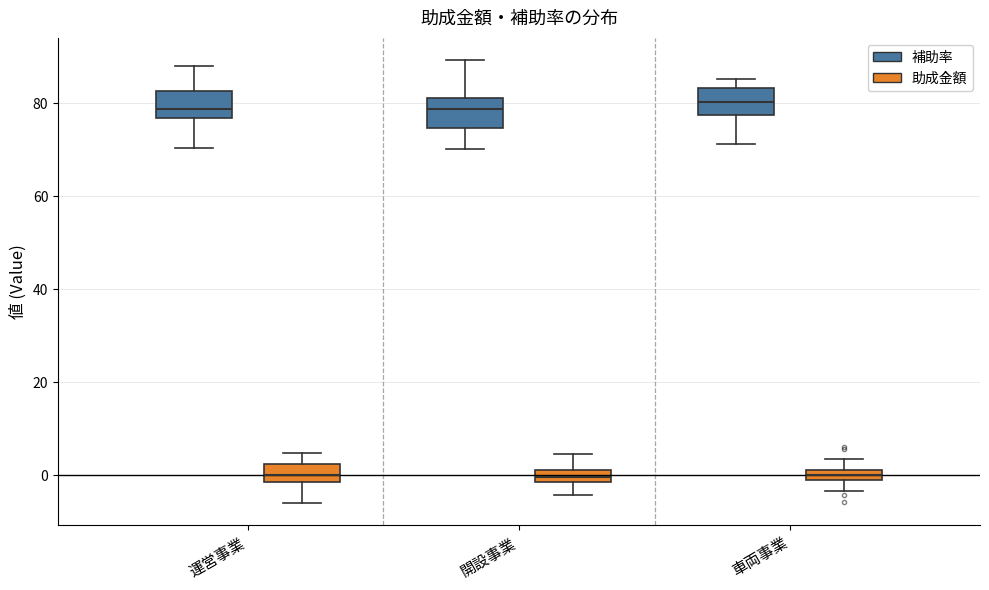

Where is the upper edge of the box for 開設事業 (助成金額) on the y-axis? The values are not printed on the chart, so give them approximately, as read against the axis.

2